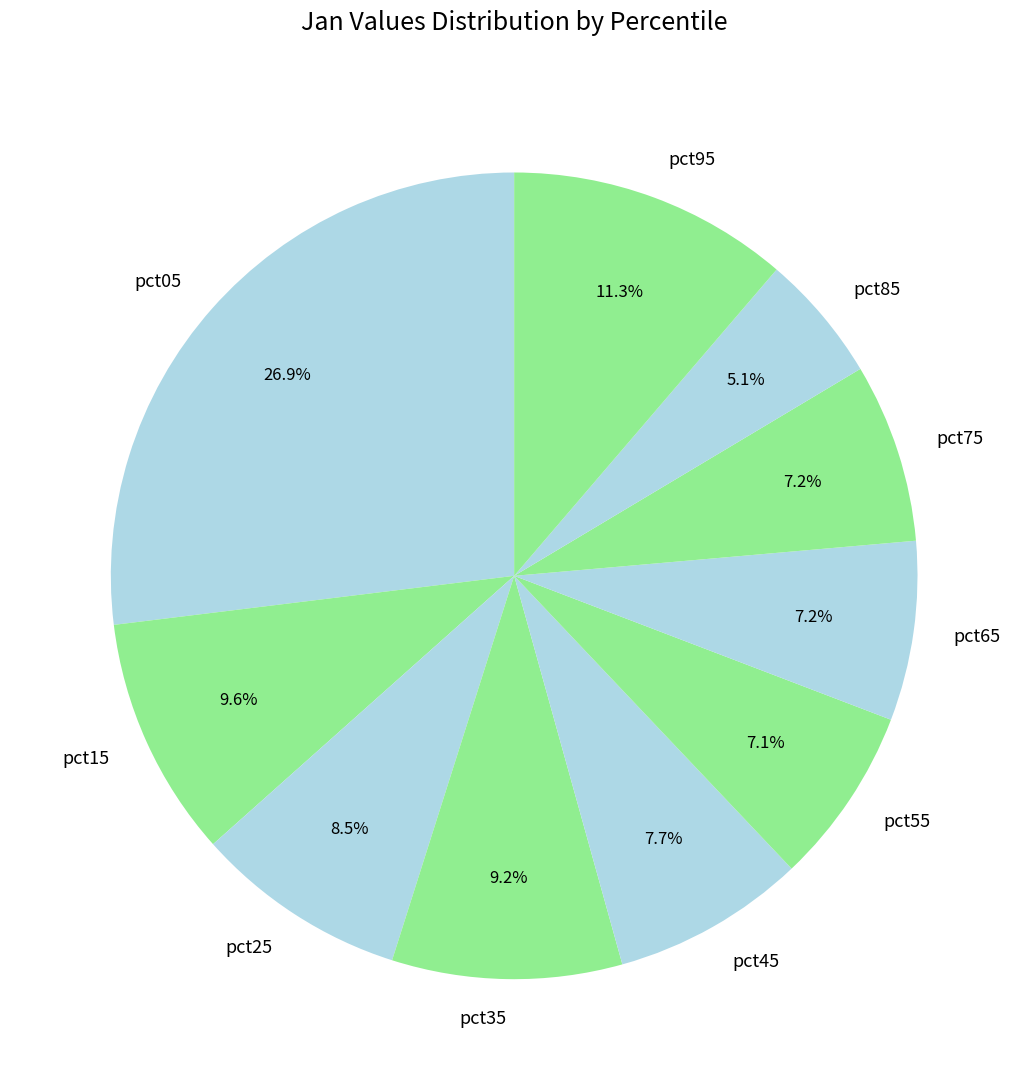

Do pct65 and pct85 together represent more than half of the pie?

No